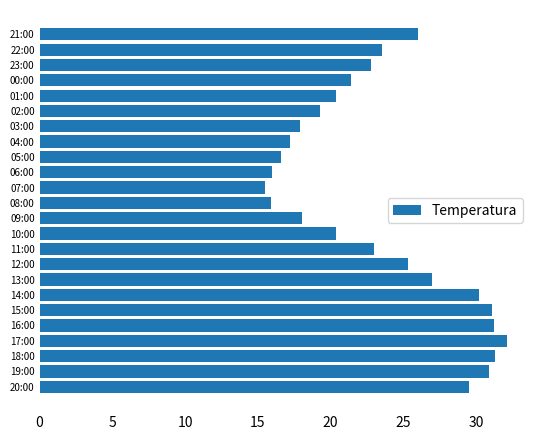

The value at 13:00 is 10.9. True or false?

False